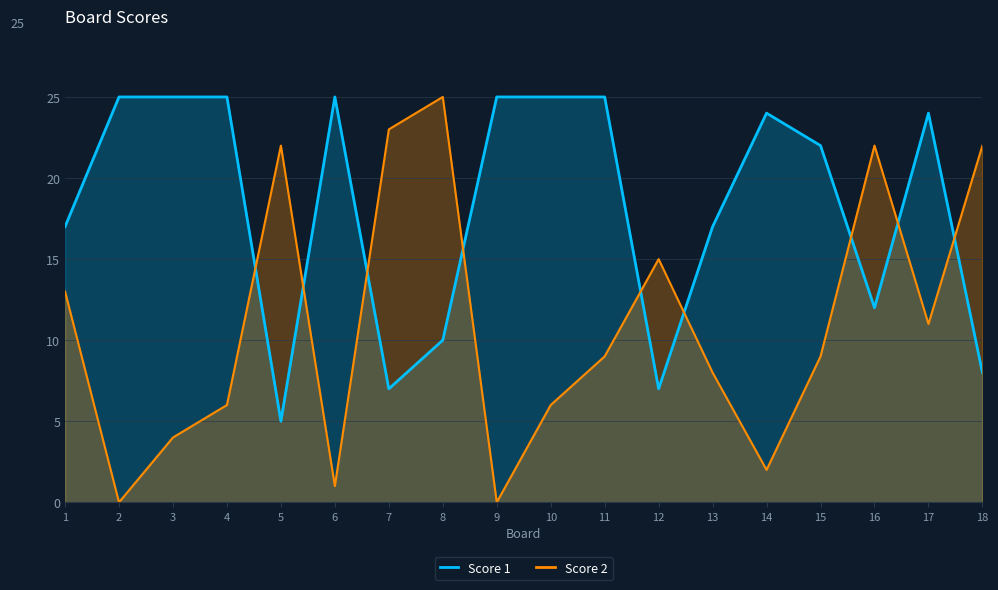

Is it true that Score 2 equals 2 at 3?

False